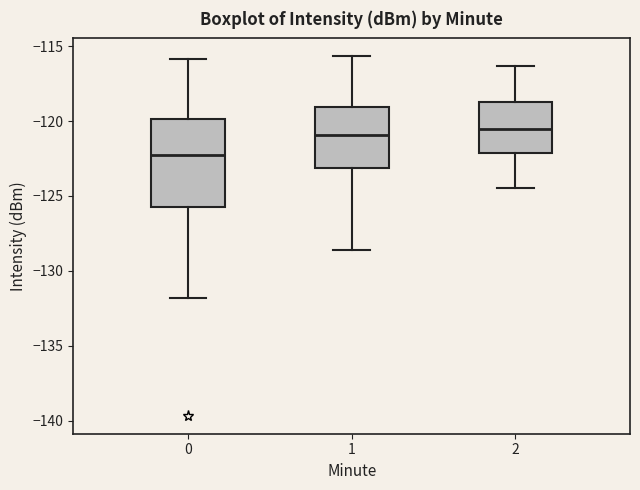

Where does the upper whisker of the box at x = 0 end on the y-axis? The values are not printed on the chart, so give them approximately, as read against the axis.

-116.0